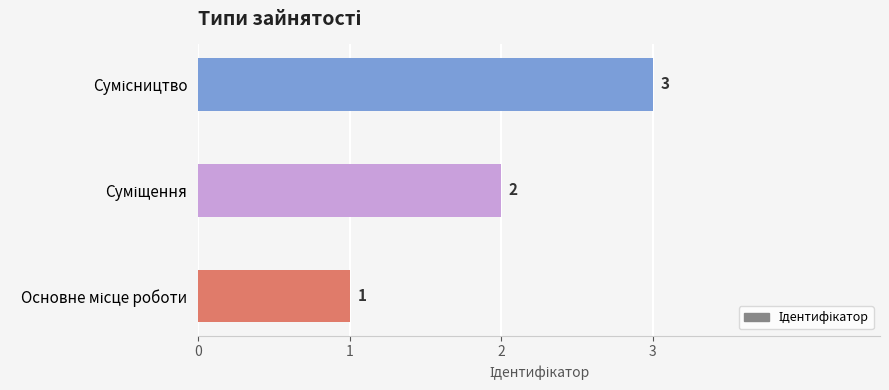

What is the maximum value shown in the chart?

3